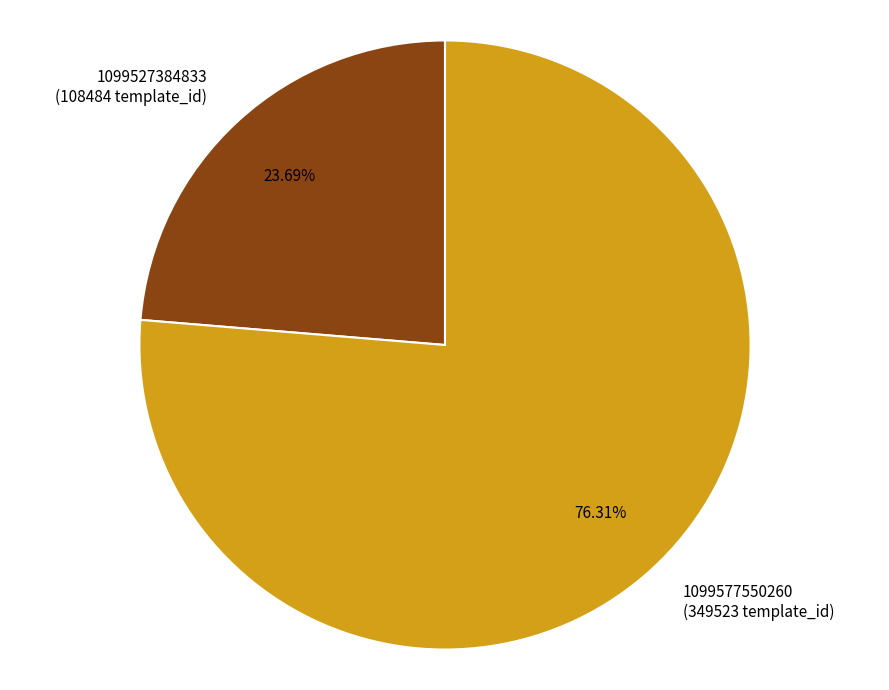

How many slices are in this pie chart?

2